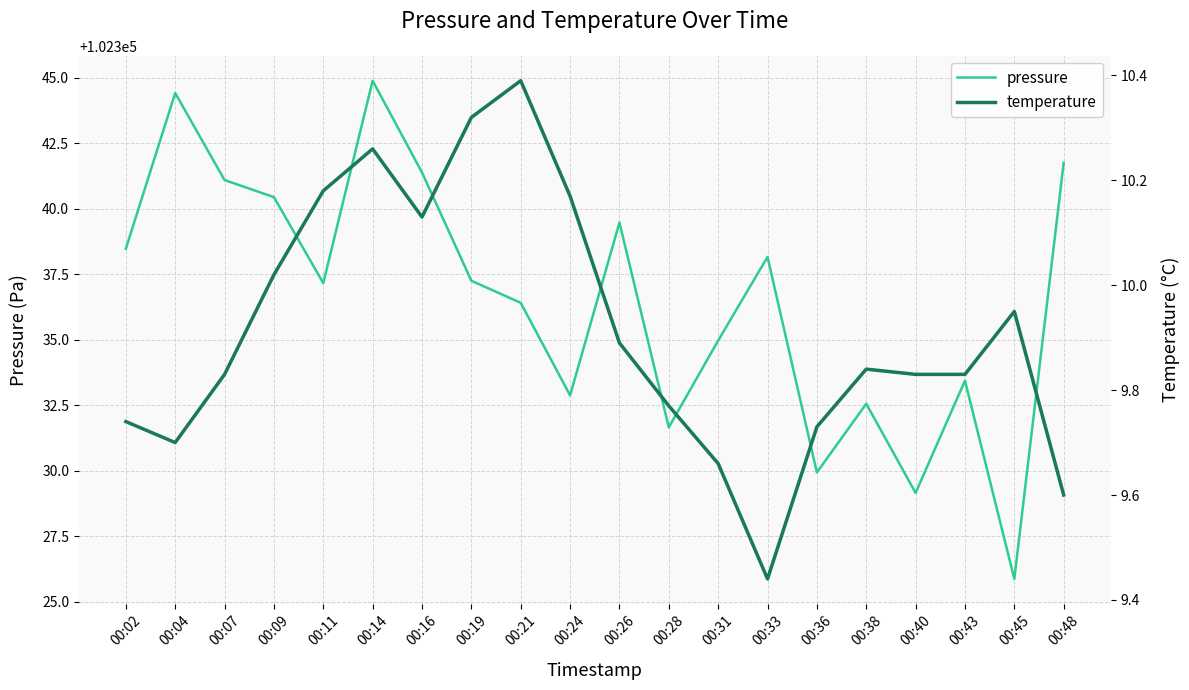

True or false: temperature and pressure intersect in this chart.

False